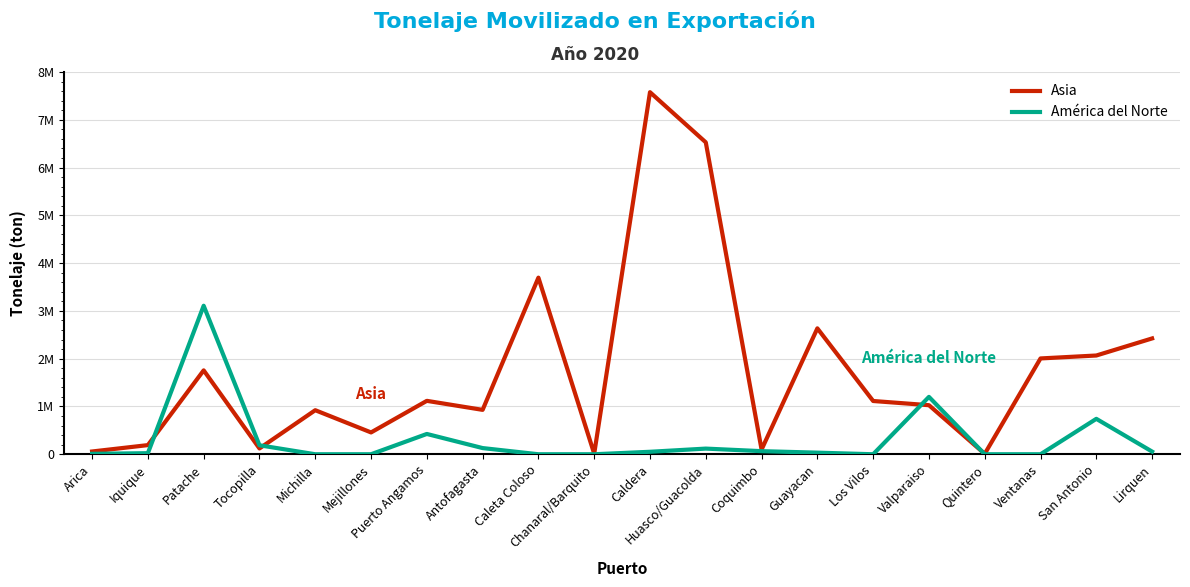

At how many categories does at least one series exceed 6775759?

1